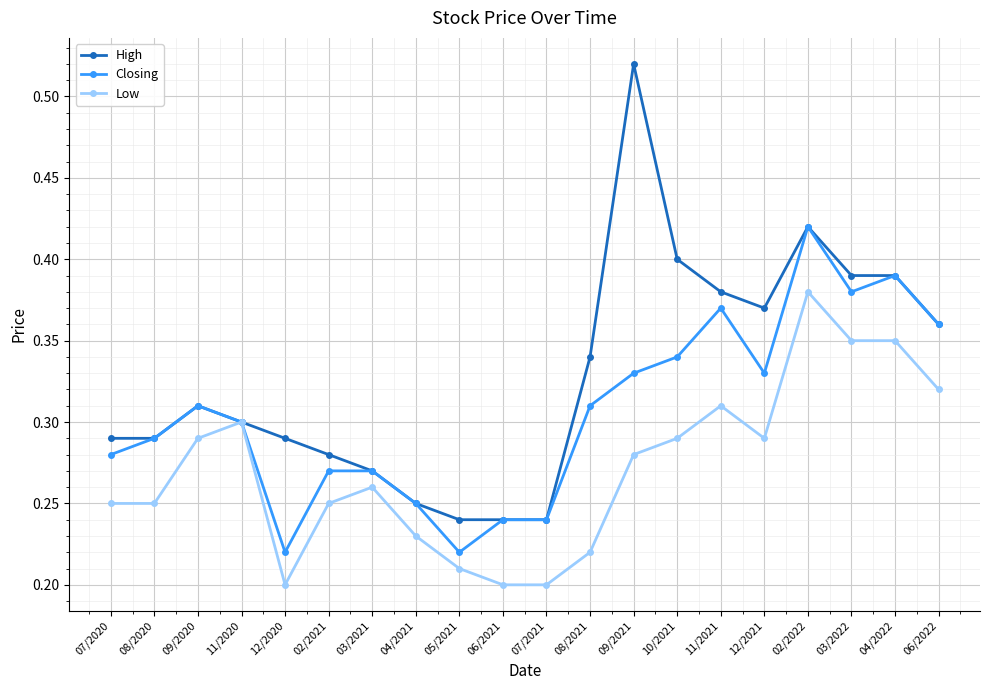

At which category does Low reach its first local peak?

11/2020